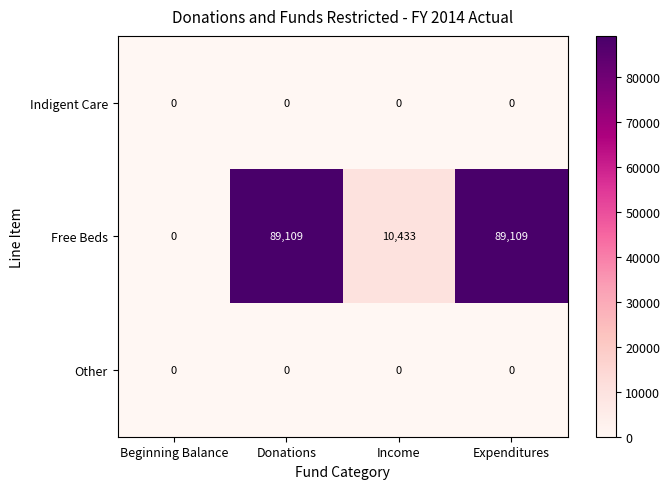

What is the difference between the Free Beds values at Beginning Balance and Donations?

89109